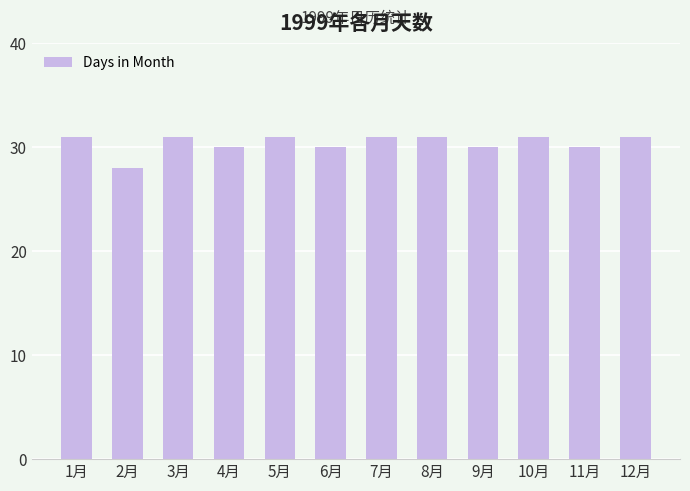

What is the approximate value at 4月?

30